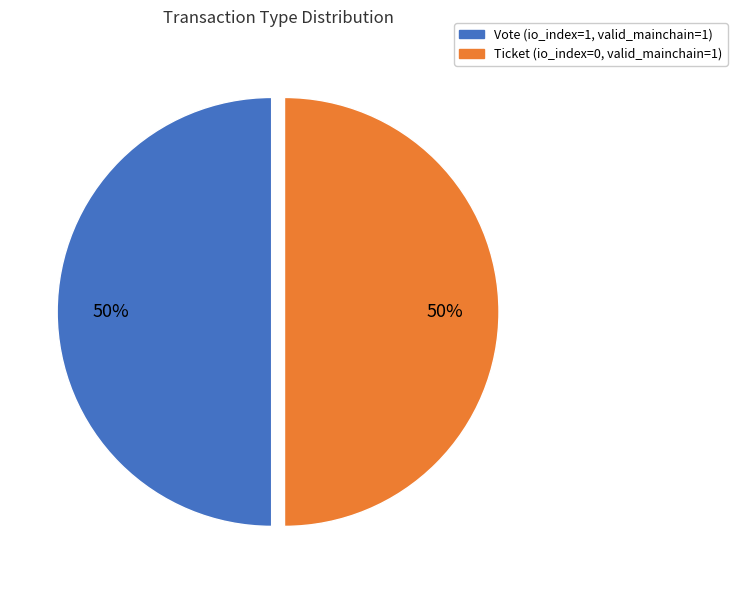

How many slices are in this pie chart?

2